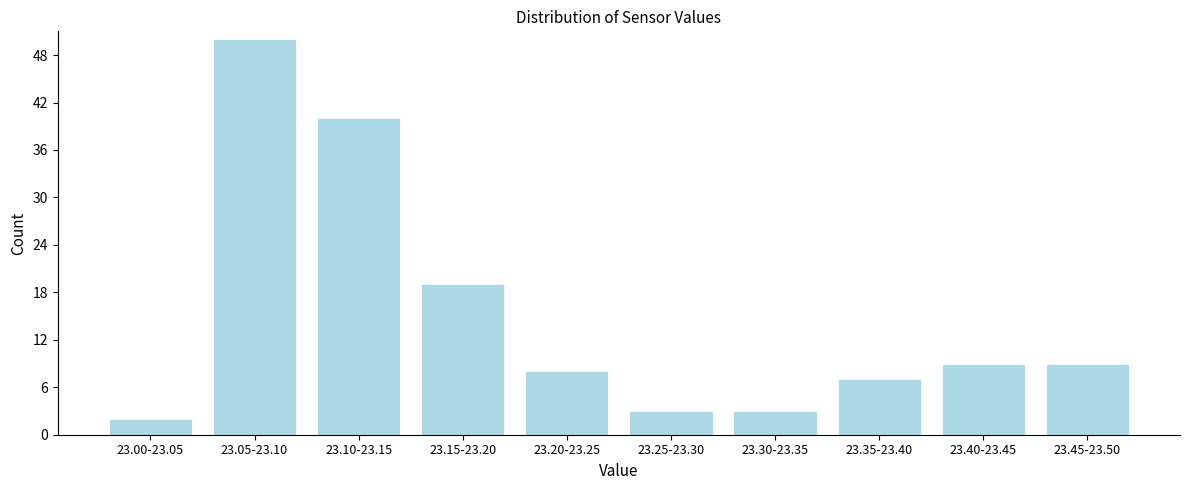

Reading left to right, list all the values displayed in this chart.

2	50	40	19	8	3	3	7	9	9